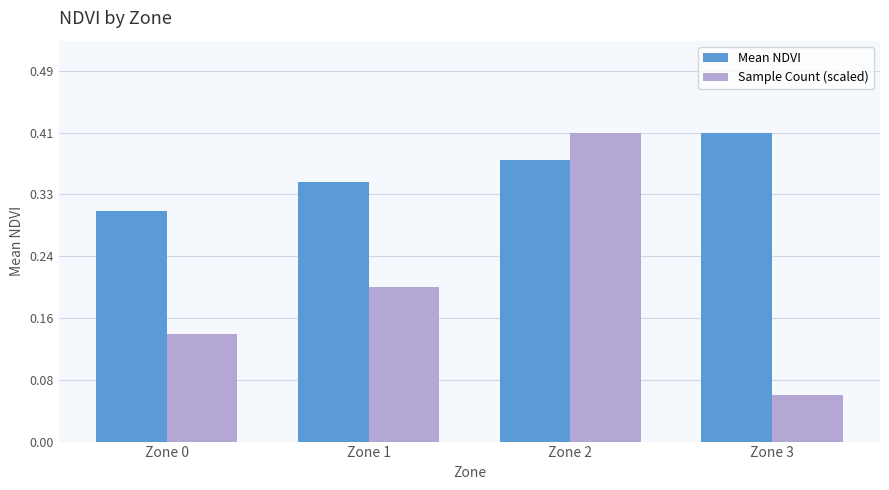

At how many categories does at least one series exceed 0?

4